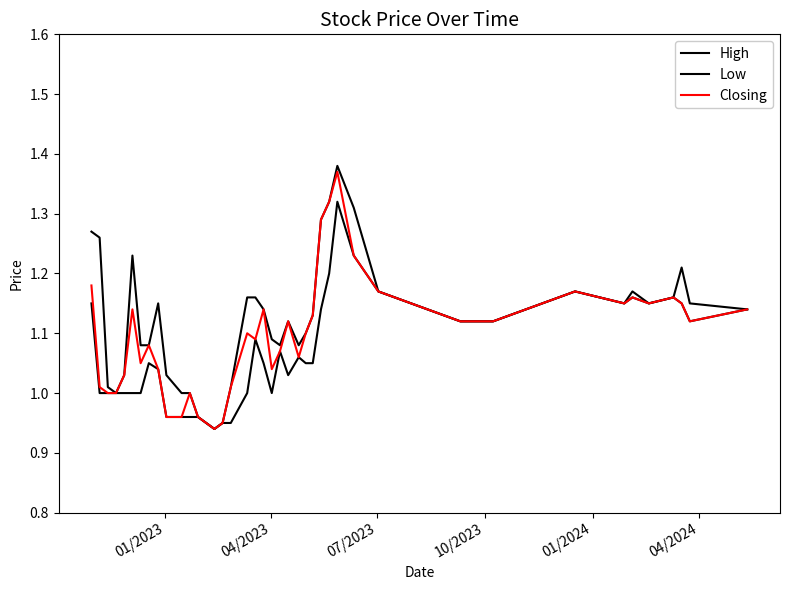

Which series has the widest spread of values?

High